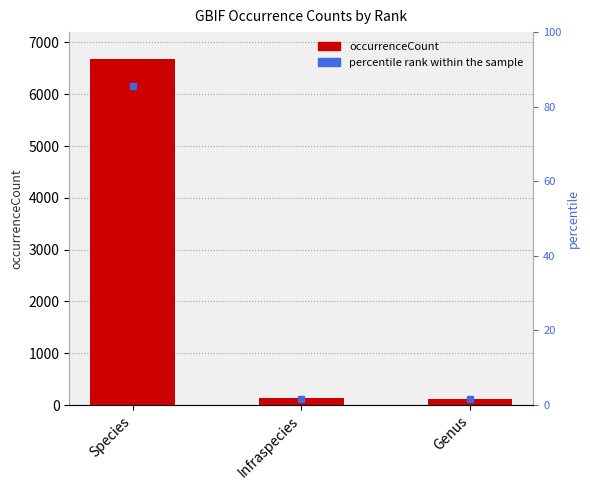

At which category does the chart reach its peak across all series?

Species